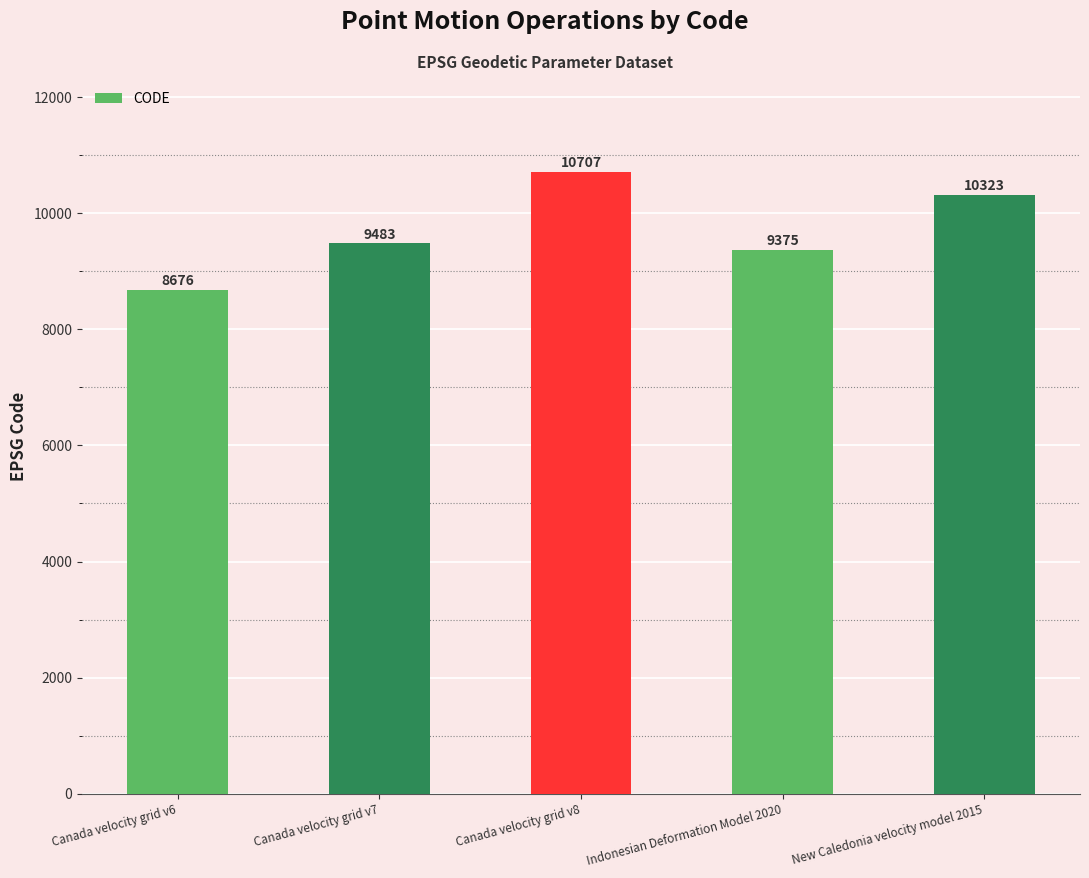

What is the ratio of the value at Canada velocity grid v6 to the value at New Caledonia velocity model 2015?

0.8